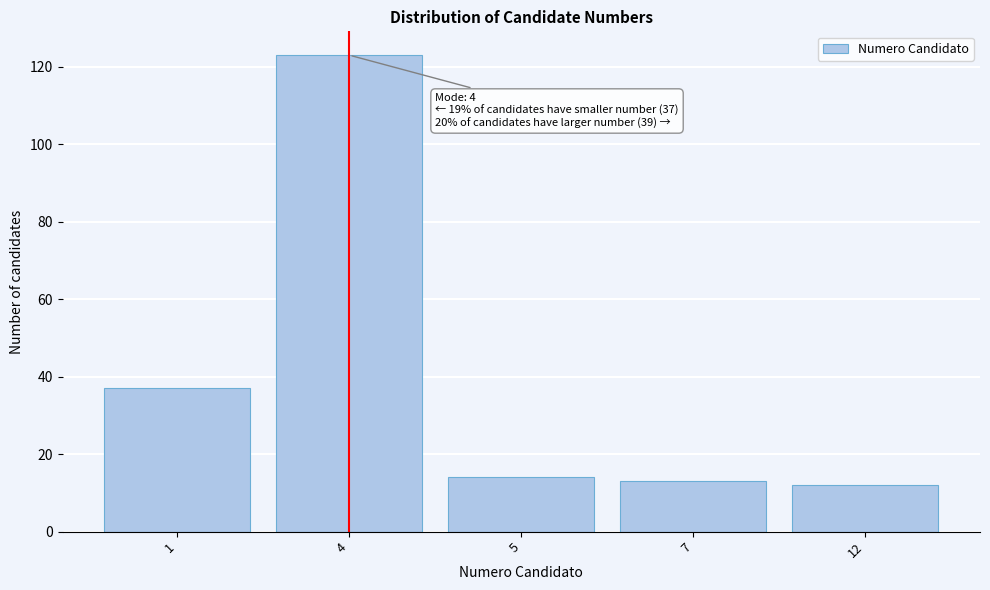

Reading left to right, list all the values displayed in this chart.

1=37	4=123	5=14	7=13	12=12